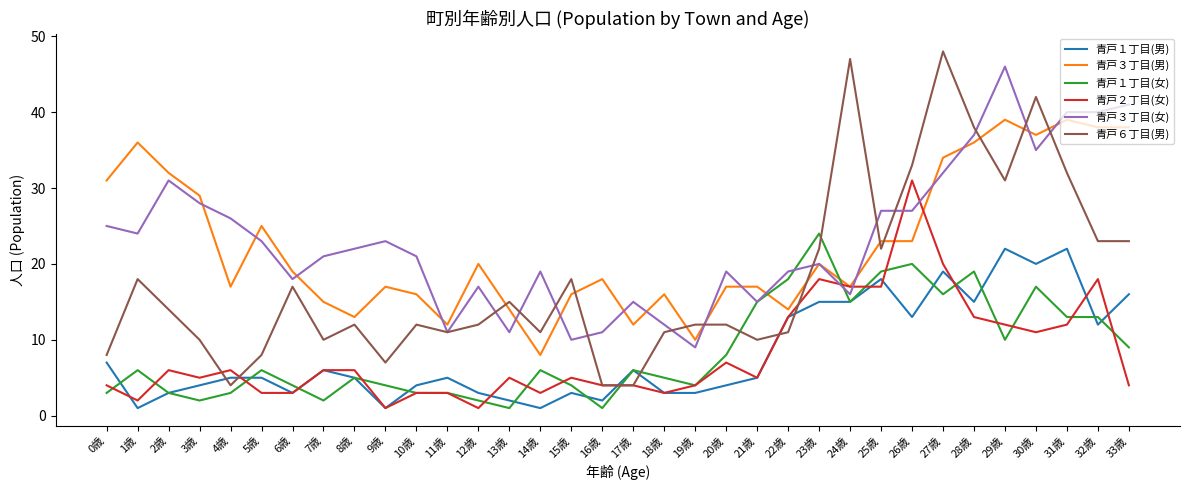

After their last crossing, which series has the higher values: 青戸３丁目(女) or 青戸１丁目(女)?

青戸３丁目(女)